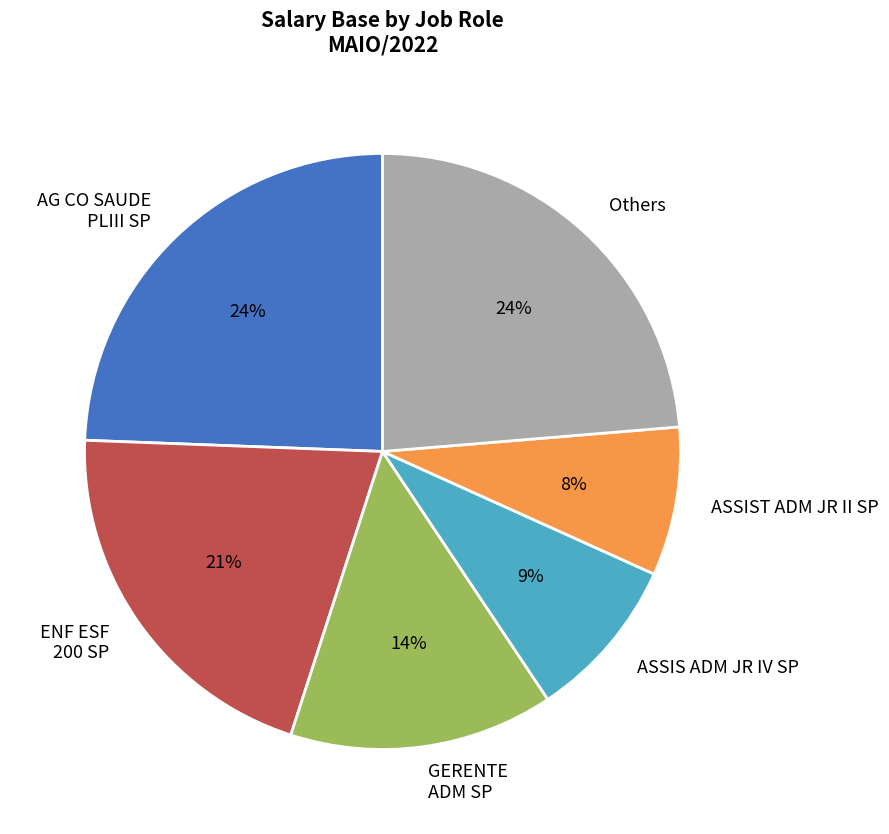

Is it true that ASSIS ADM JR IV SP is 9% of the pie?

True